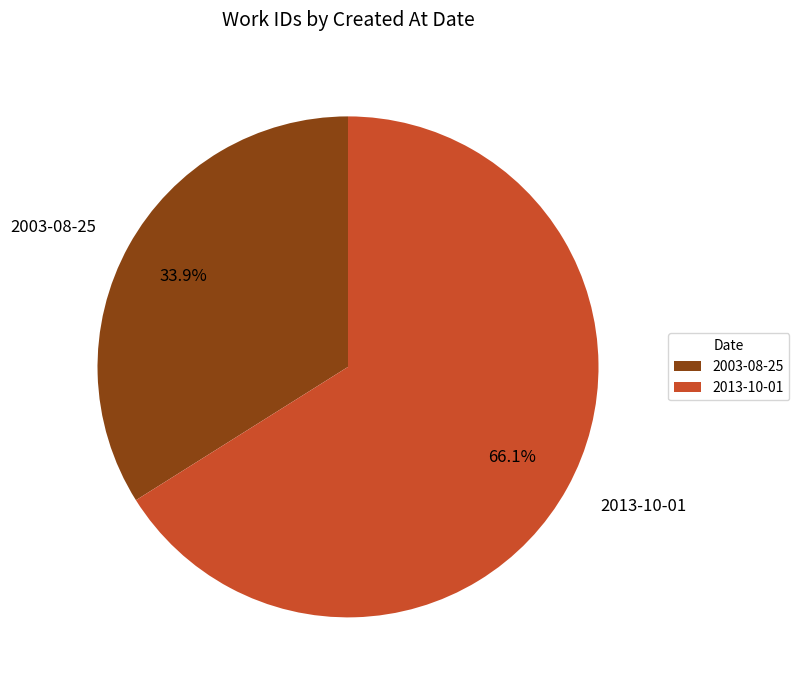

Count the number of slices in the pie.

2